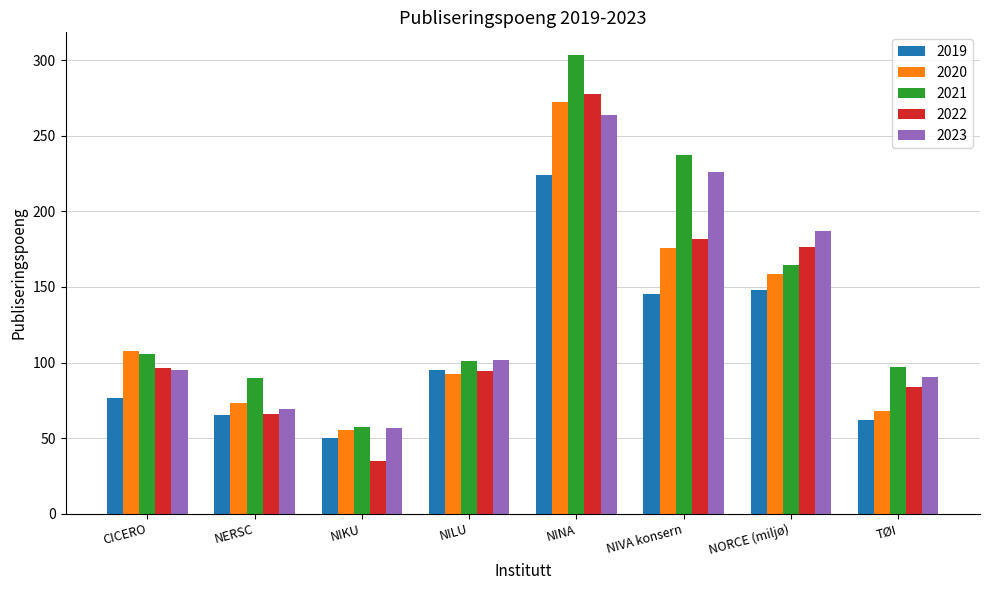

What position from the right is TØI?

1